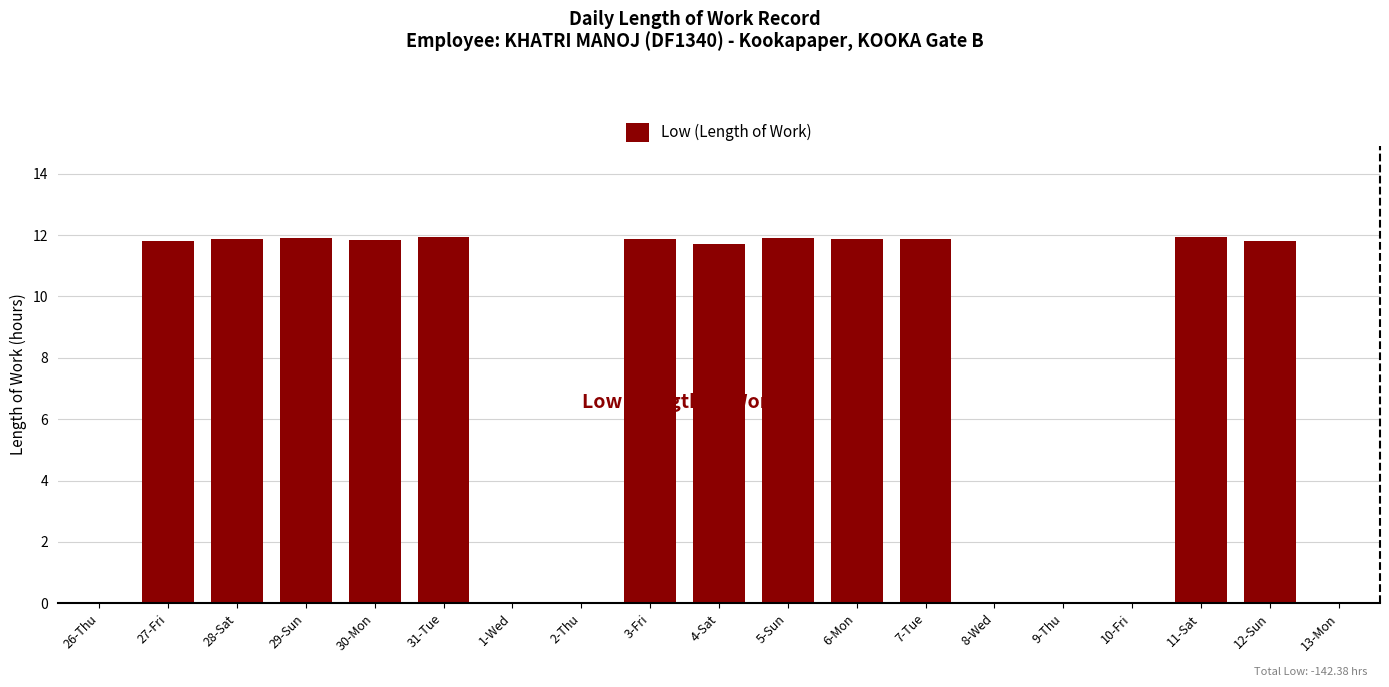

What is the sum of the values at 7-Tue and 12-Sun?

23.7